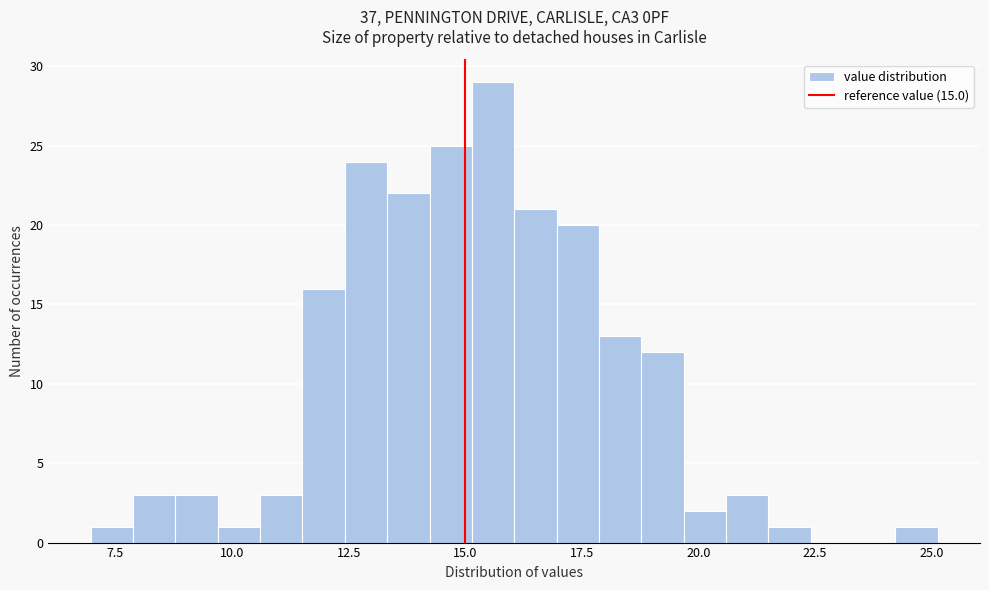

Around what value on the x-axis is the tallest bar? Give the approximate position of its centre, as read against the axis.

15.5